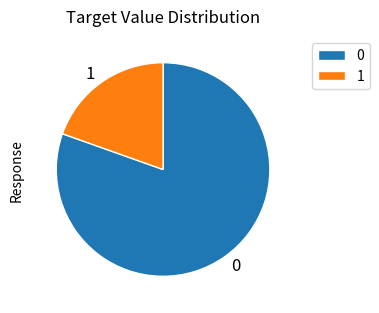

Approximately how many times larger is the value at 1 compared to 0?

0.2